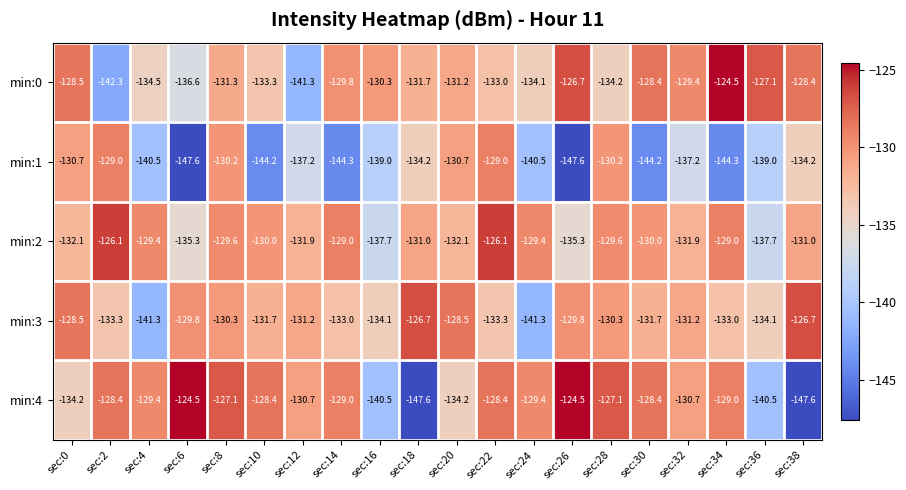

The min:4 series shows -129.4 at sec:4. True or false?

True